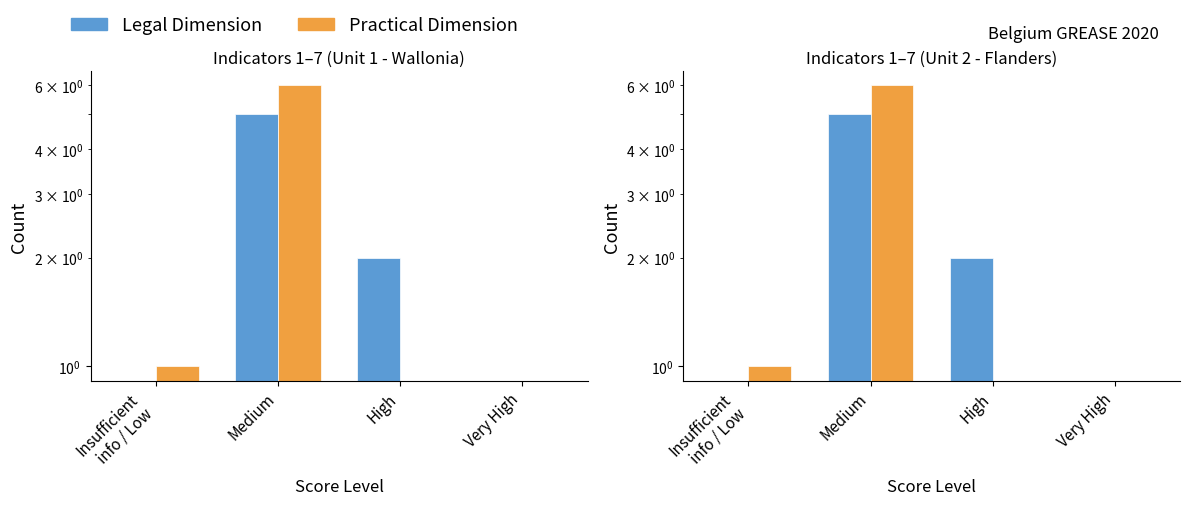

Reading right to left, transcribe all the data shown in this chart.

Legal Dimension: 0	2	5	0
Practical Dimension: 0	0	6	1